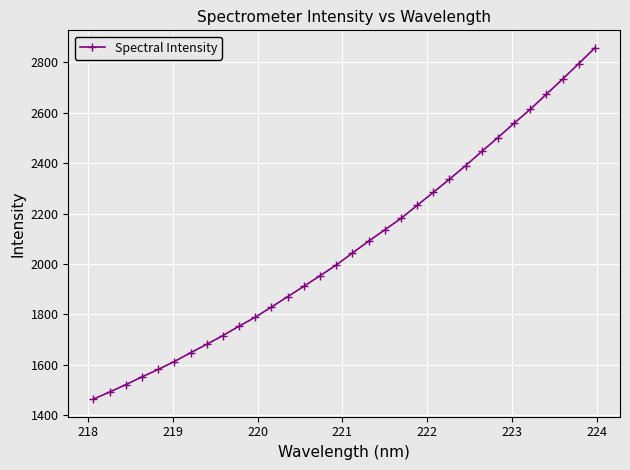

What is the average value?

2070.1